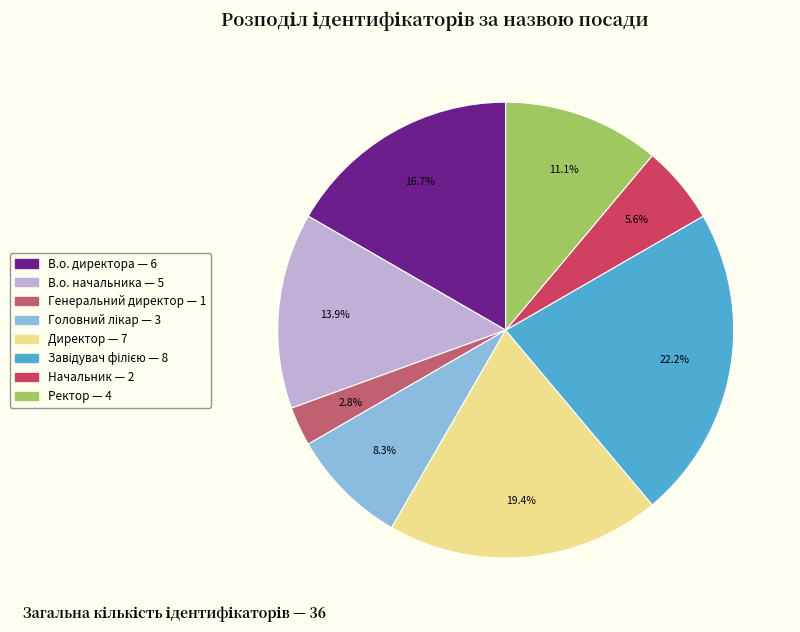

Approximately how many times larger is the value at Начальник compared to Завідувач філією?

0.2